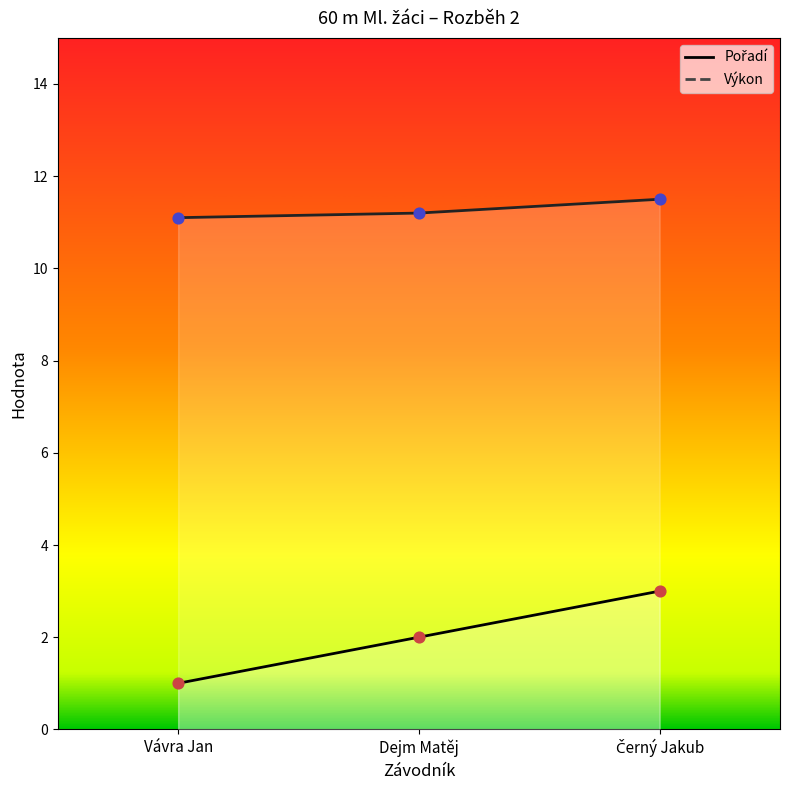

Which series has the largest total across all categories?

Výkon